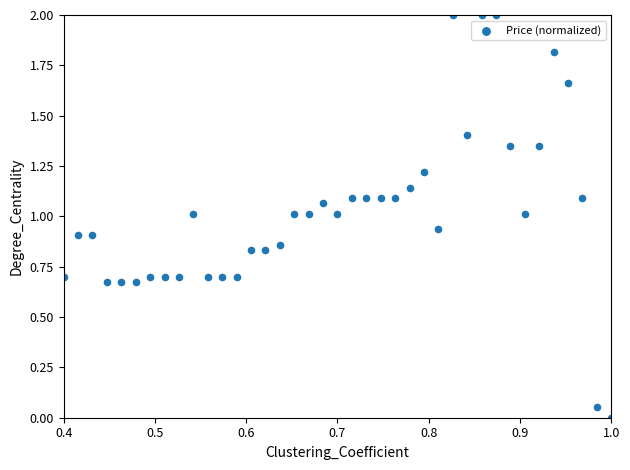

What is the range of Y values (max minus min)?

2.0